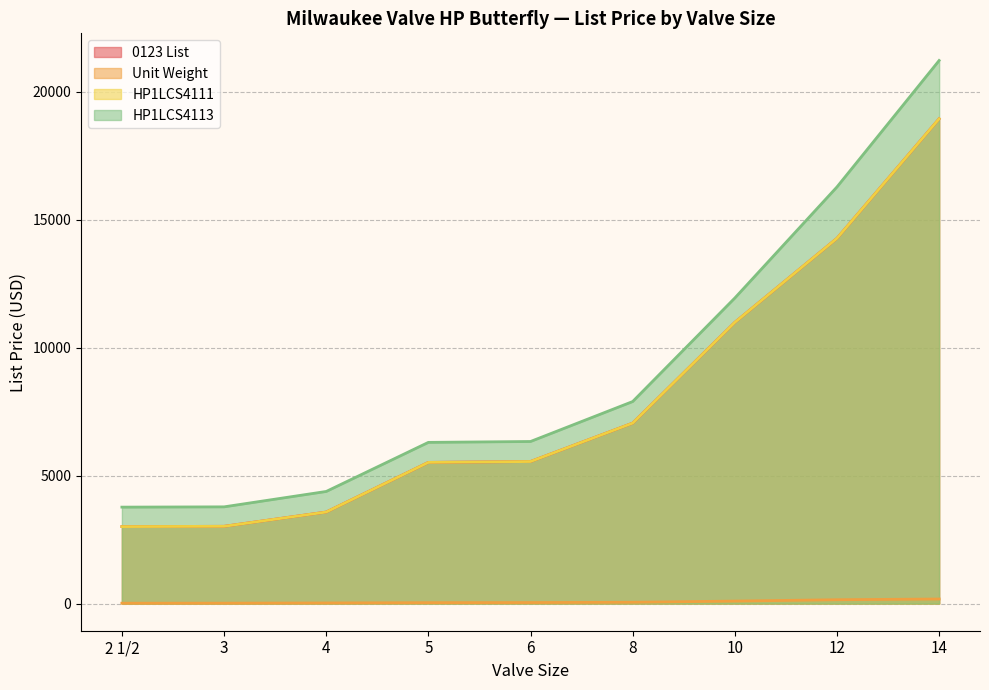

What position from the right is 3?

8